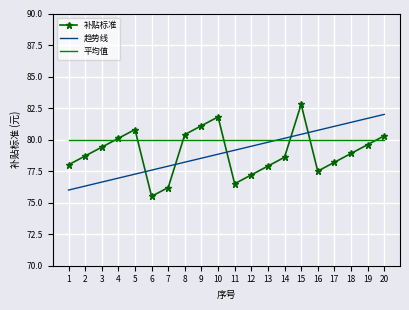

The 趋势线 series shows 40.5 at 1. True or false?

False